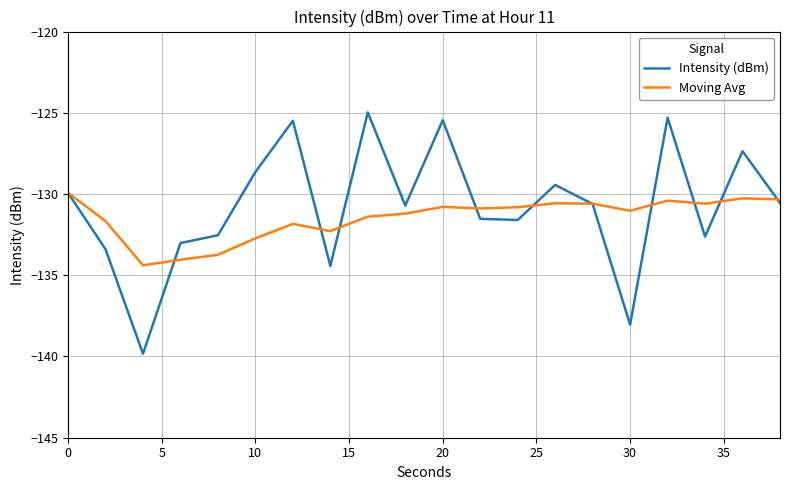

Which series has the largest range (max minus min)?

Intensity (dBm)